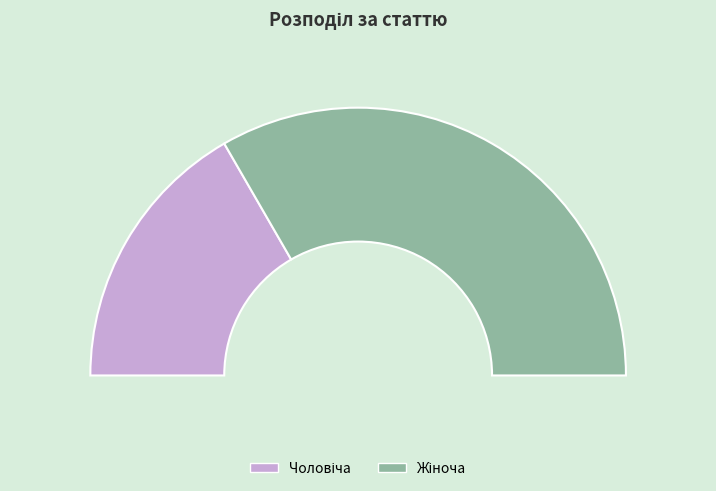

The Чоловіча slice represents 26% of the pie. True or false?

False